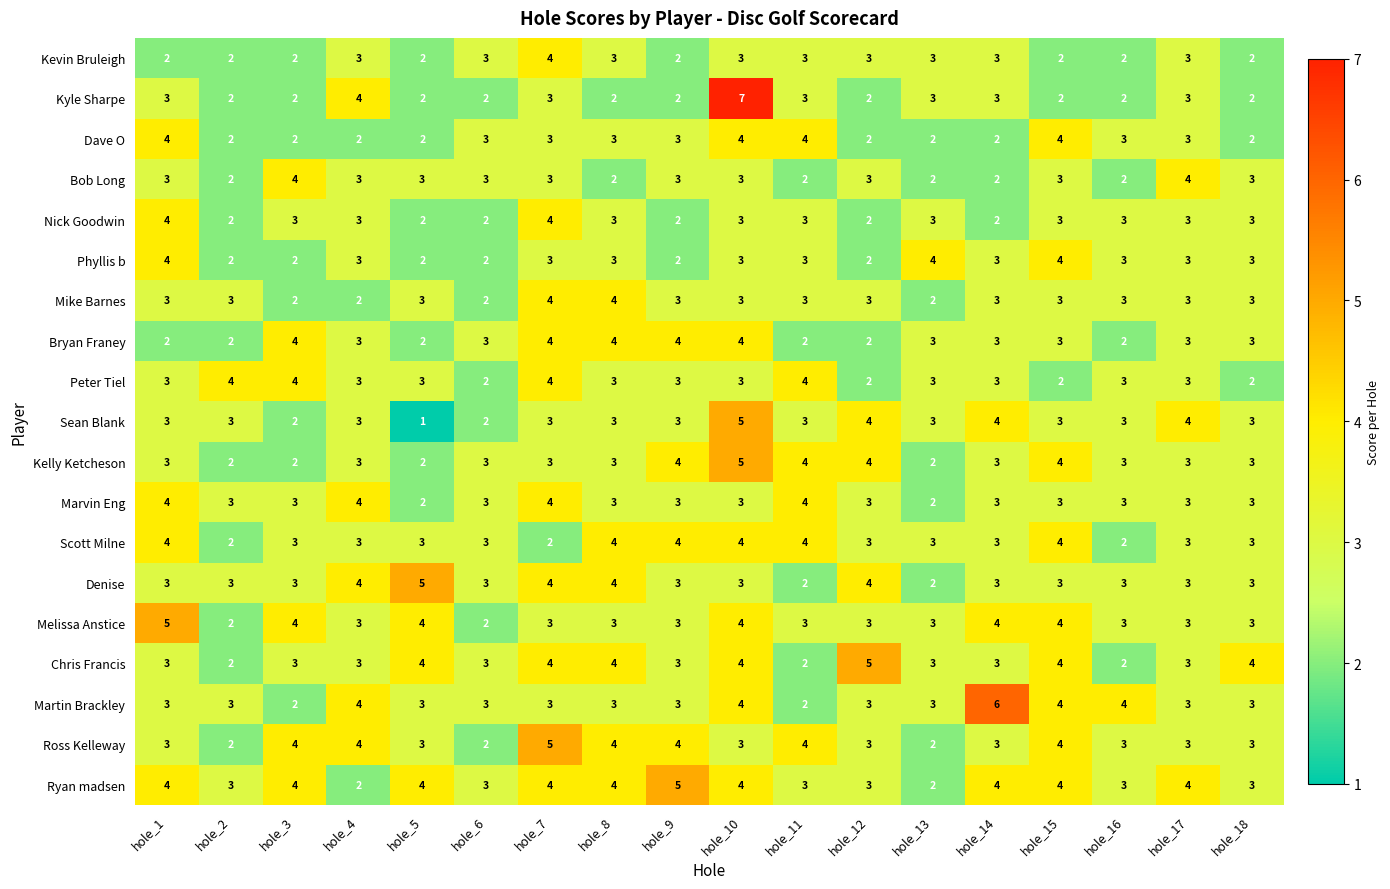

The value of Scott Milne at hole_2 is 1. True or false?

False